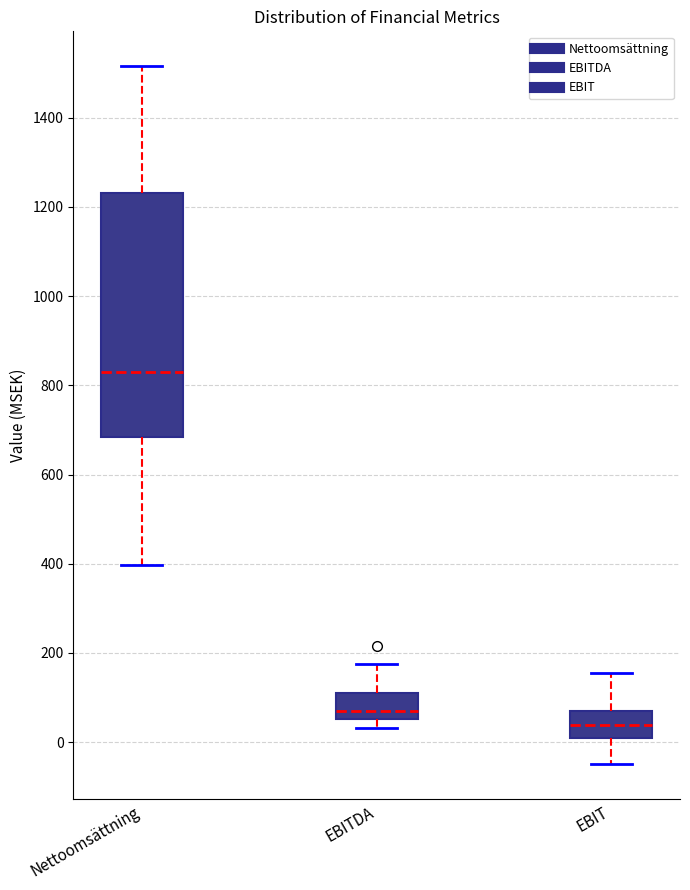

Which box has the highest median line?

Nettoomsättning